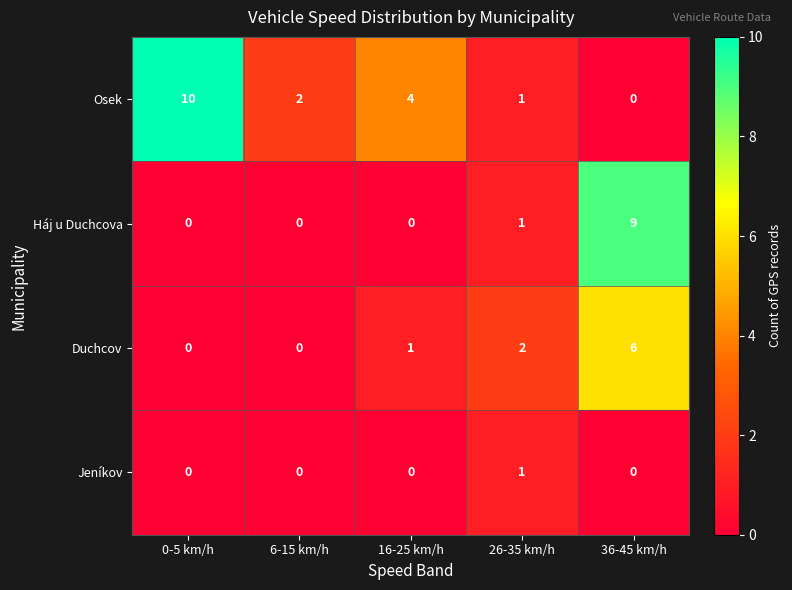

What is the difference between the Osek values at 16-25 km/h and 0-5 km/h?

6